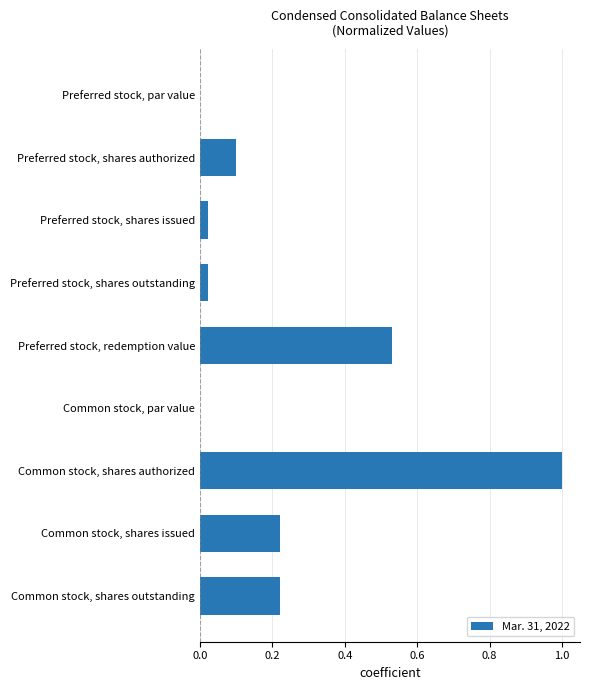

What is the sum of all values?

2.1